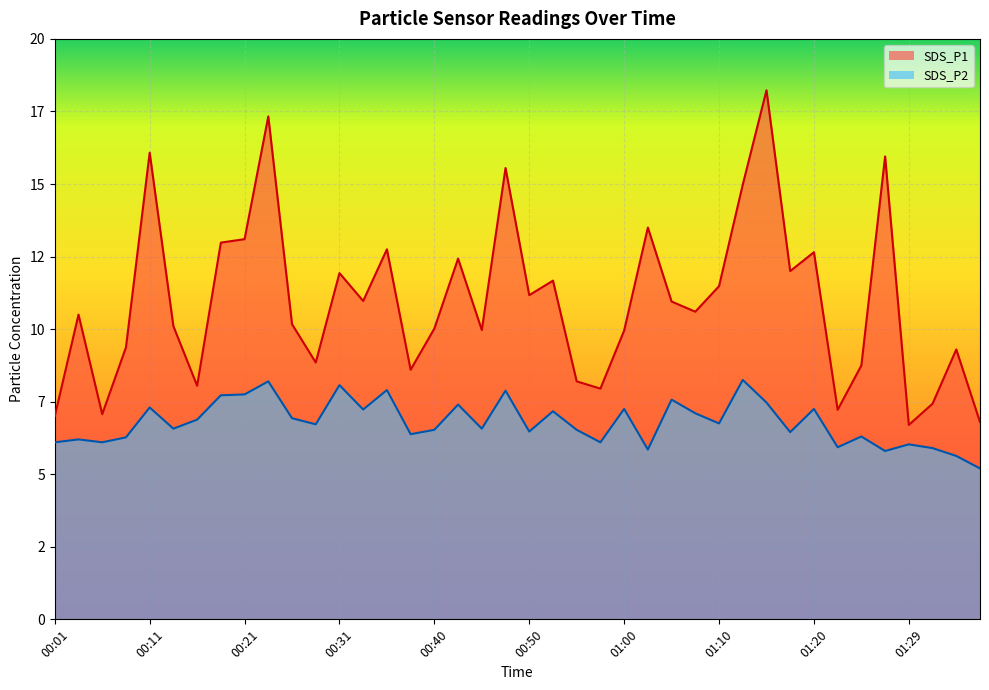

The SDS_P1 series shows 12.8 at 00:36. True or false?

True